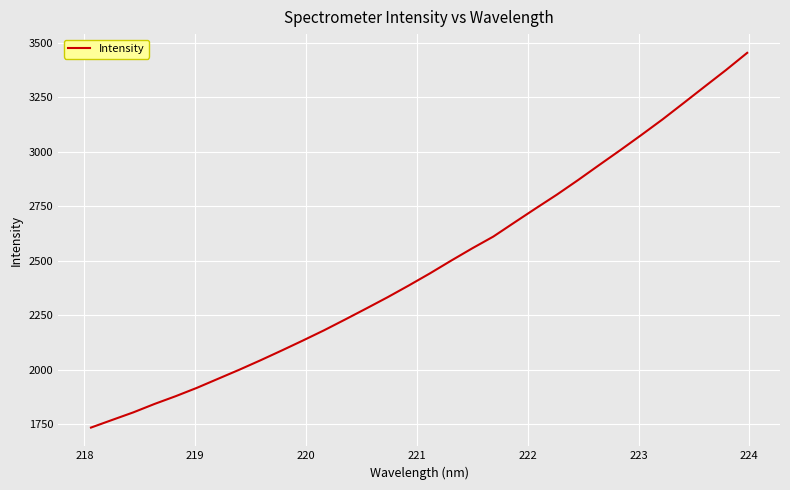

What is the smallest value displayed?

1734.9